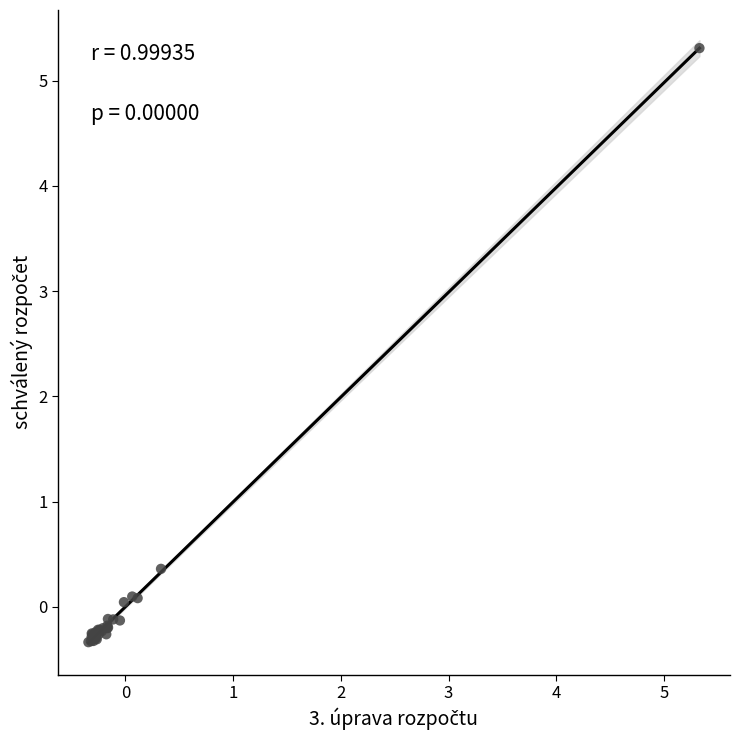

What Y value in the scatter plot is closest to 2?

0.4